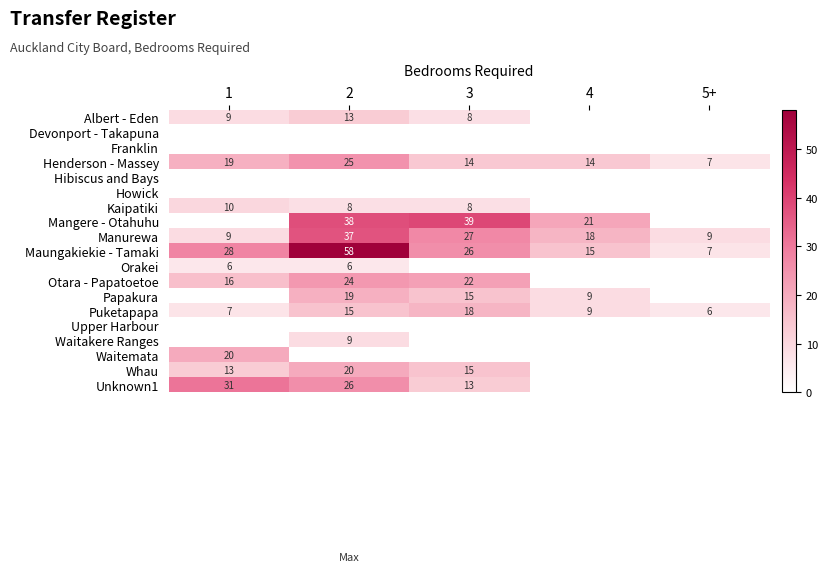

Is it true that Manurewa equals 37 at 2?

True